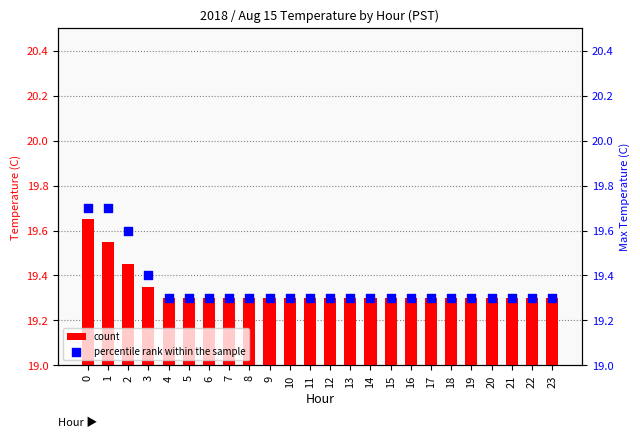

Which series contains the lowest Y value?

count